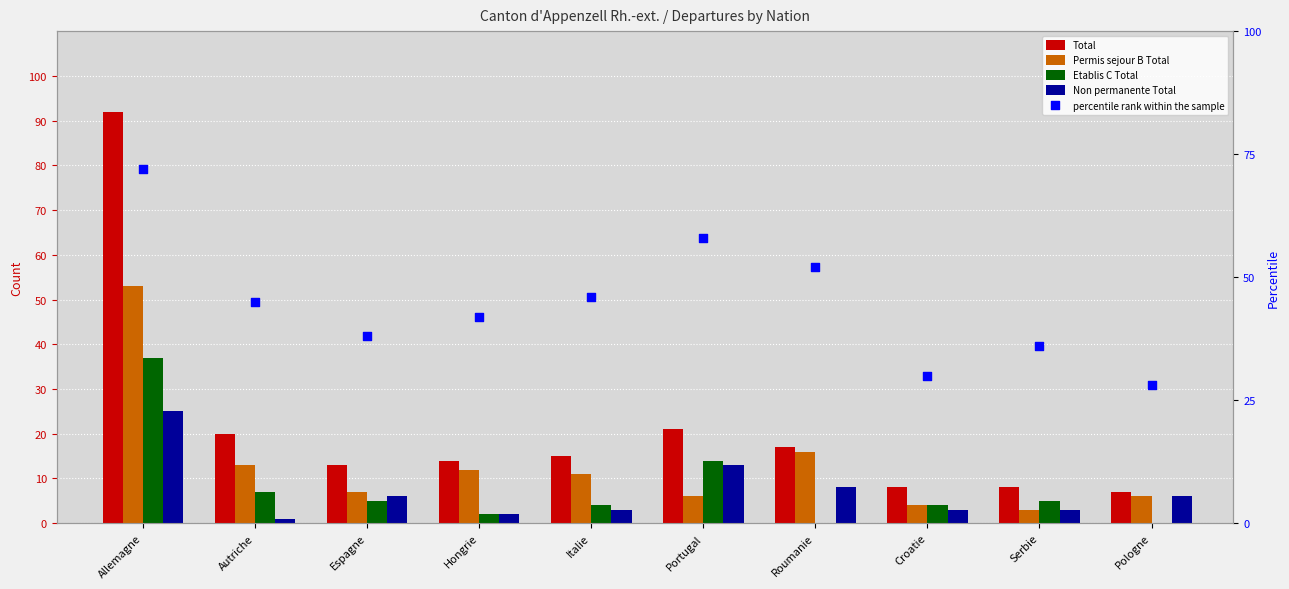

What are all the series names shown in the legend?

Total, Permis sejour B Total, Etablis C Total, Non permanente Total, percentile rank within the sample